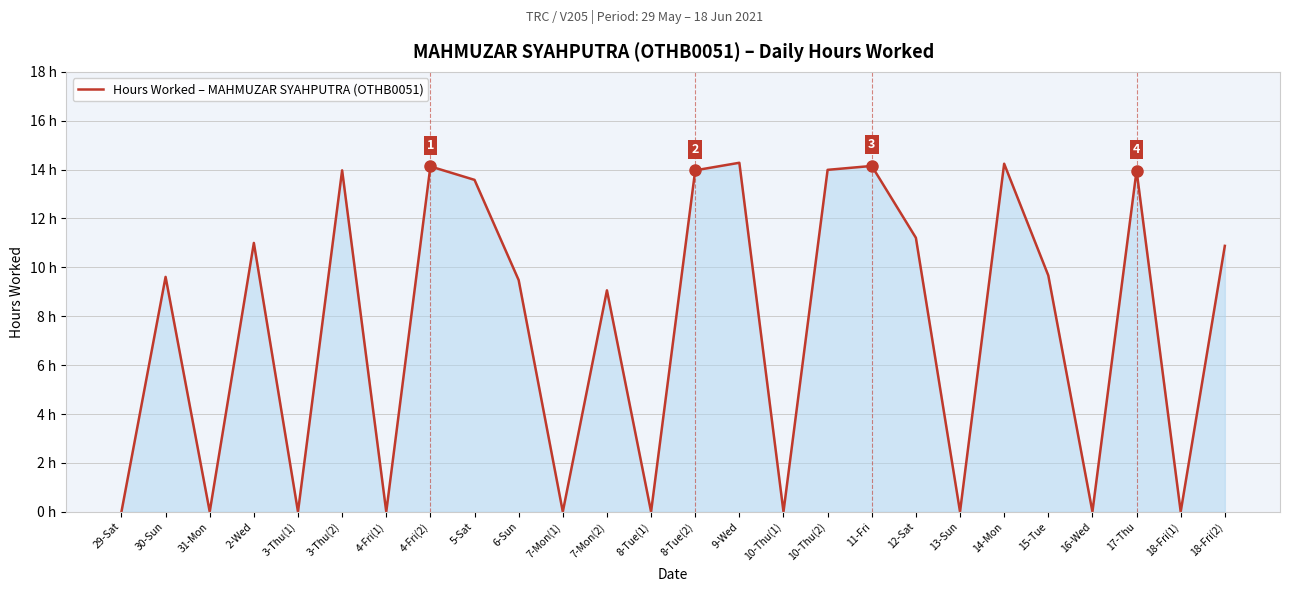

Where is the first local maximum?

30-Sun